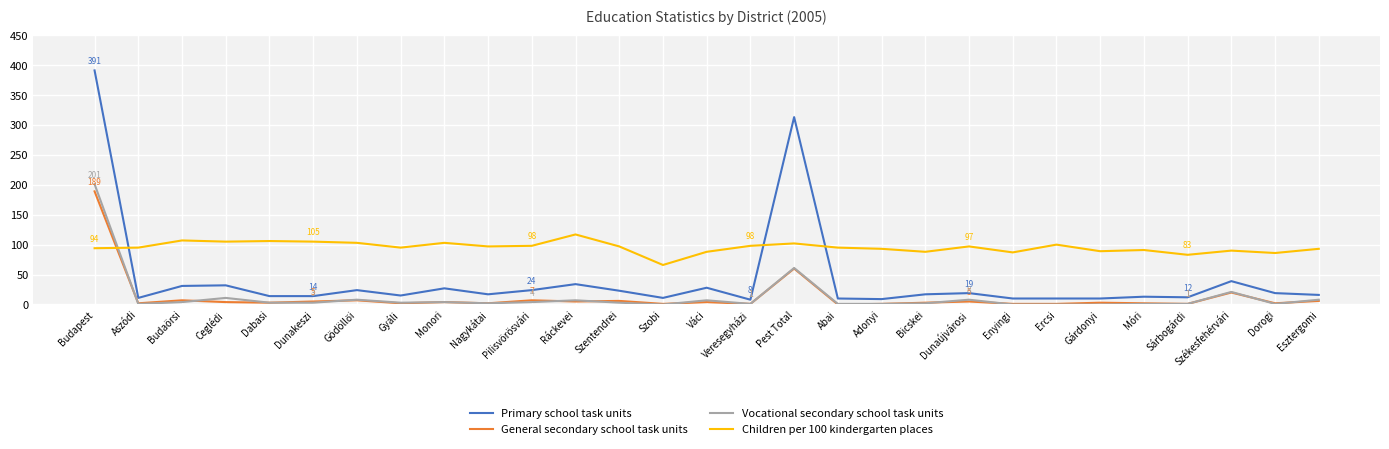

The value of Primary school task units at Budaörsi is 31. True or false?

True